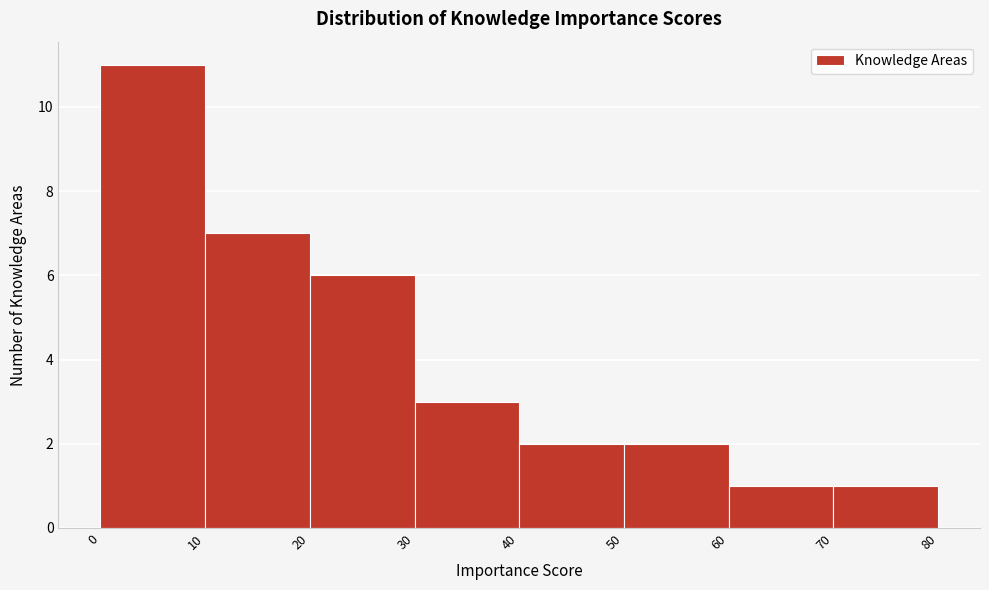

Reading left to right, list every bar in this chart as the range it spans on the x-axis followed by its height. The values are not printed on the chart, so give them approximately, as read against the axis.

0 to 10: 11
10 to 20: 7
20 to 30: 6
30 to 40: 3
40 to 50: 2
50 to 60: 2
60 to 70: 1
70 to 80: 1